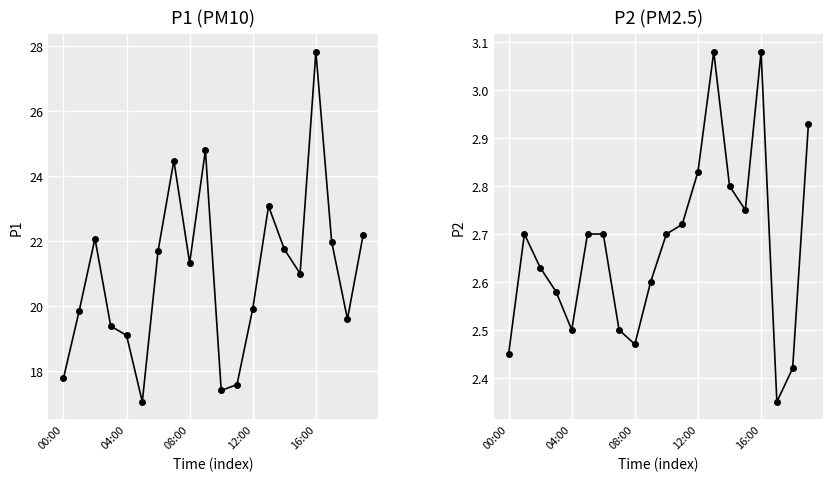

At which category is the sum across all series the highest?

16:00